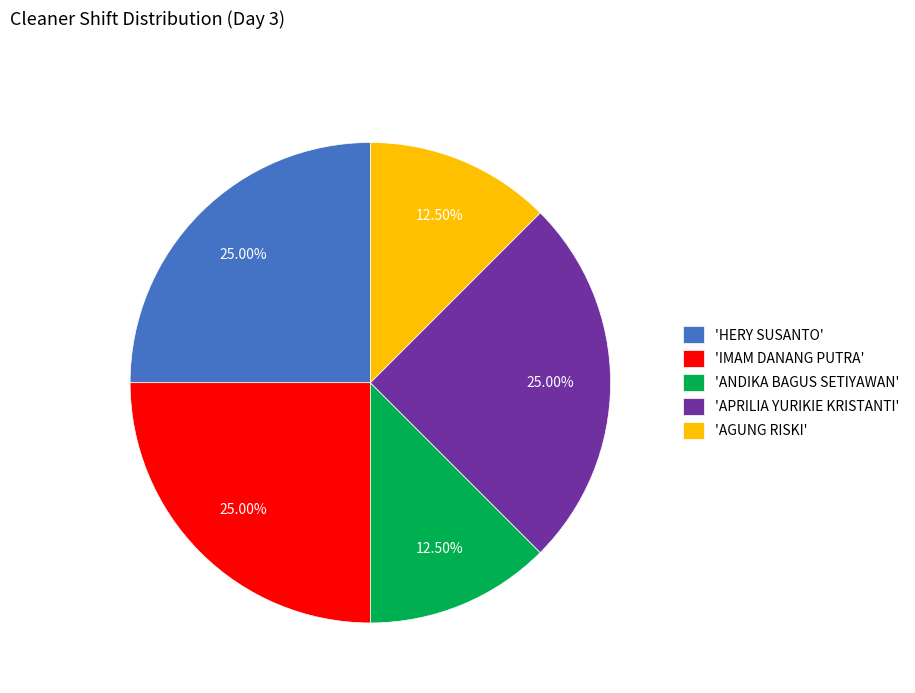

Combined, do 'HERY SUSANTO' and 'AGUNG RISKI' account for over 50%?

No